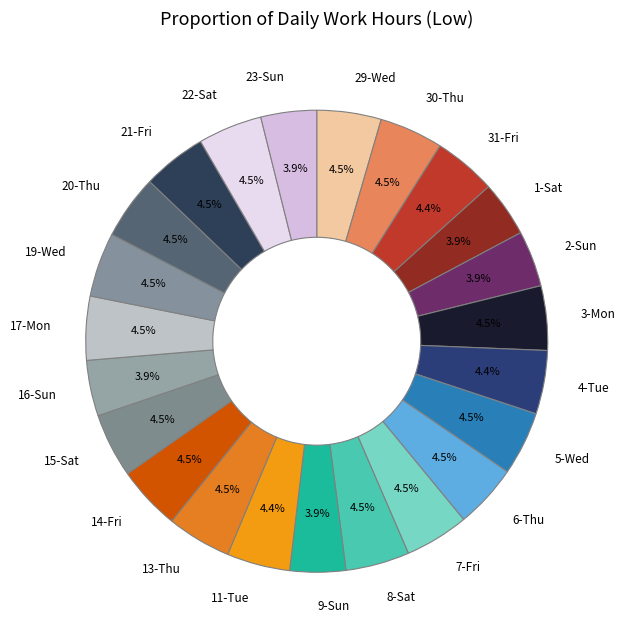

Combined, do 23-Sun and 19-Wed account for over 50%?

No